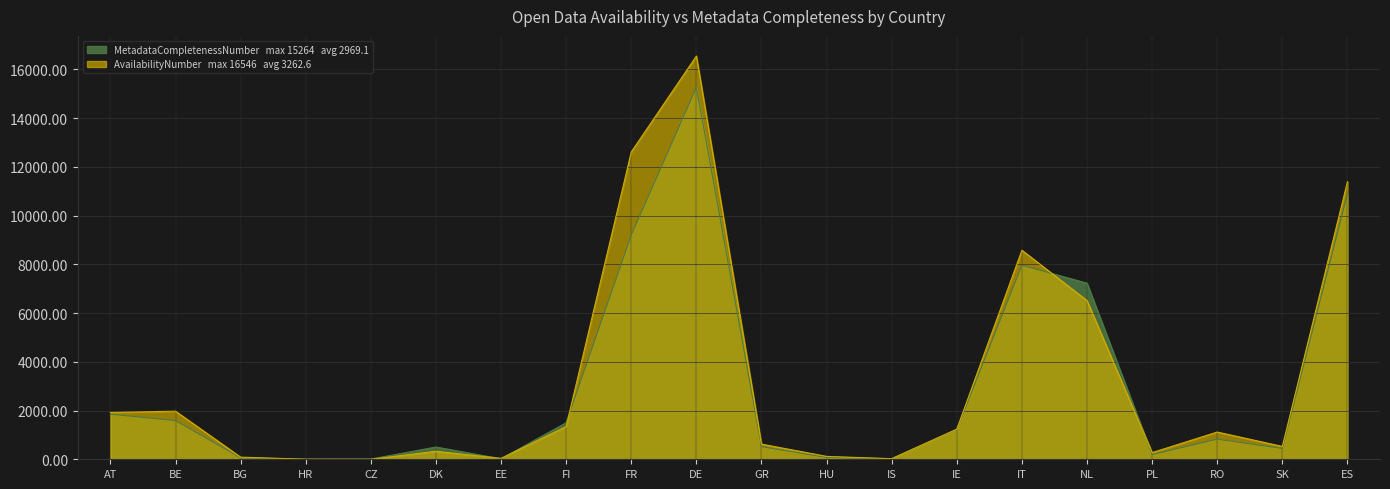

Is it true that AvailabilityNumber equals 8 at EE?

False